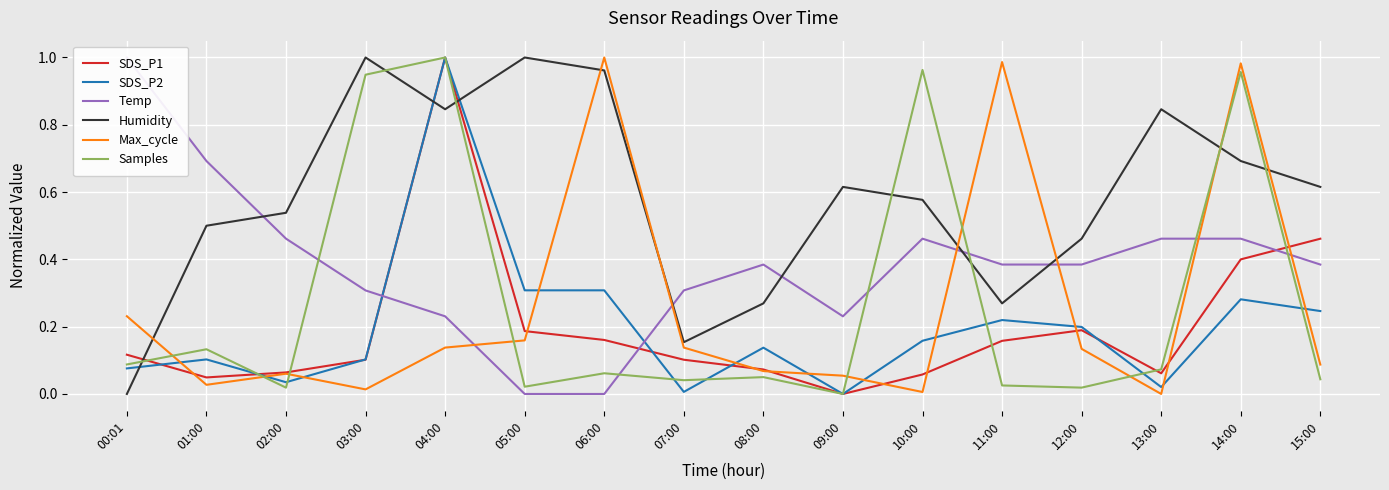

How many series are shown in this chart?

6